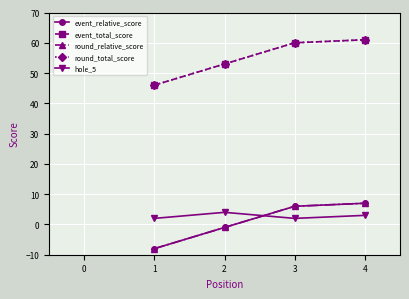

What is the value of the round_relative_score point at the 3rd from the left?

6